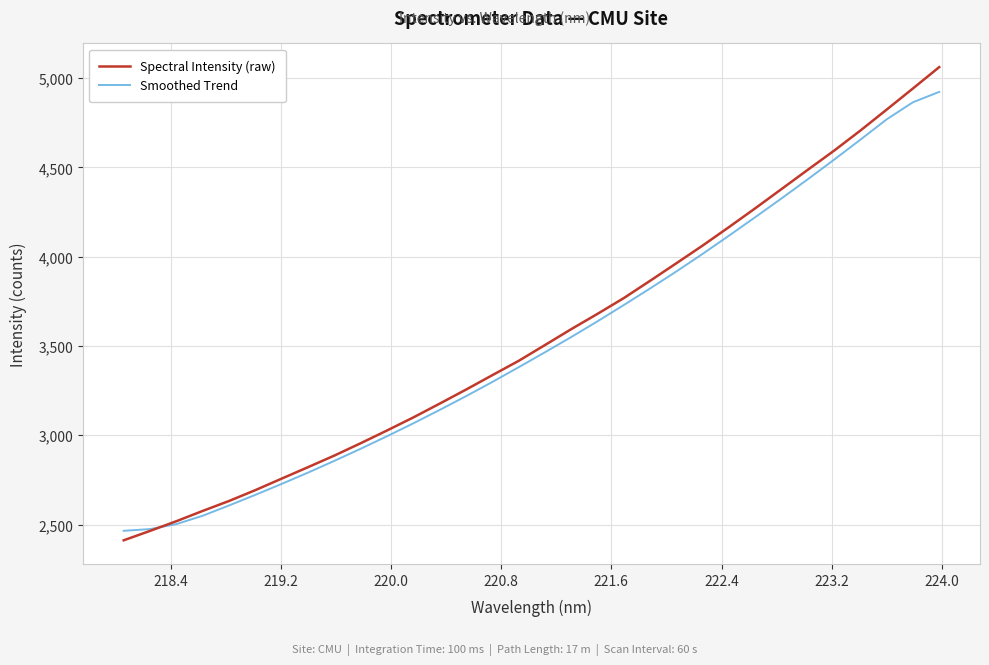

What is the difference between the maximum and minimum values in the Smoothed Trend series?

2457.9